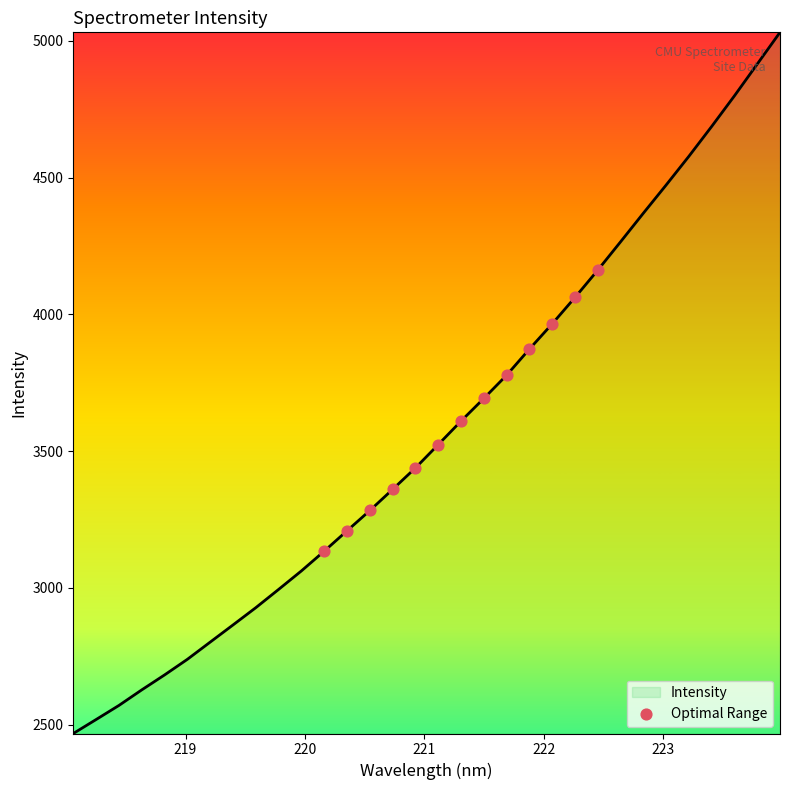

What is the difference between the maximum and minimum values?

2563.5